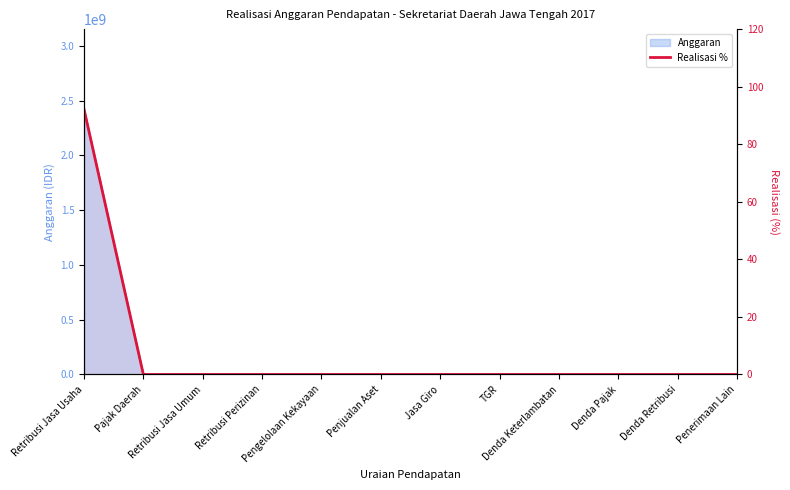

Reading left to right, list all the values displayed in this chart.

92.2	0.0	0.0	0.0	0.0	0.0	0.0	0.0	0.0	0.0	0.0	0.0